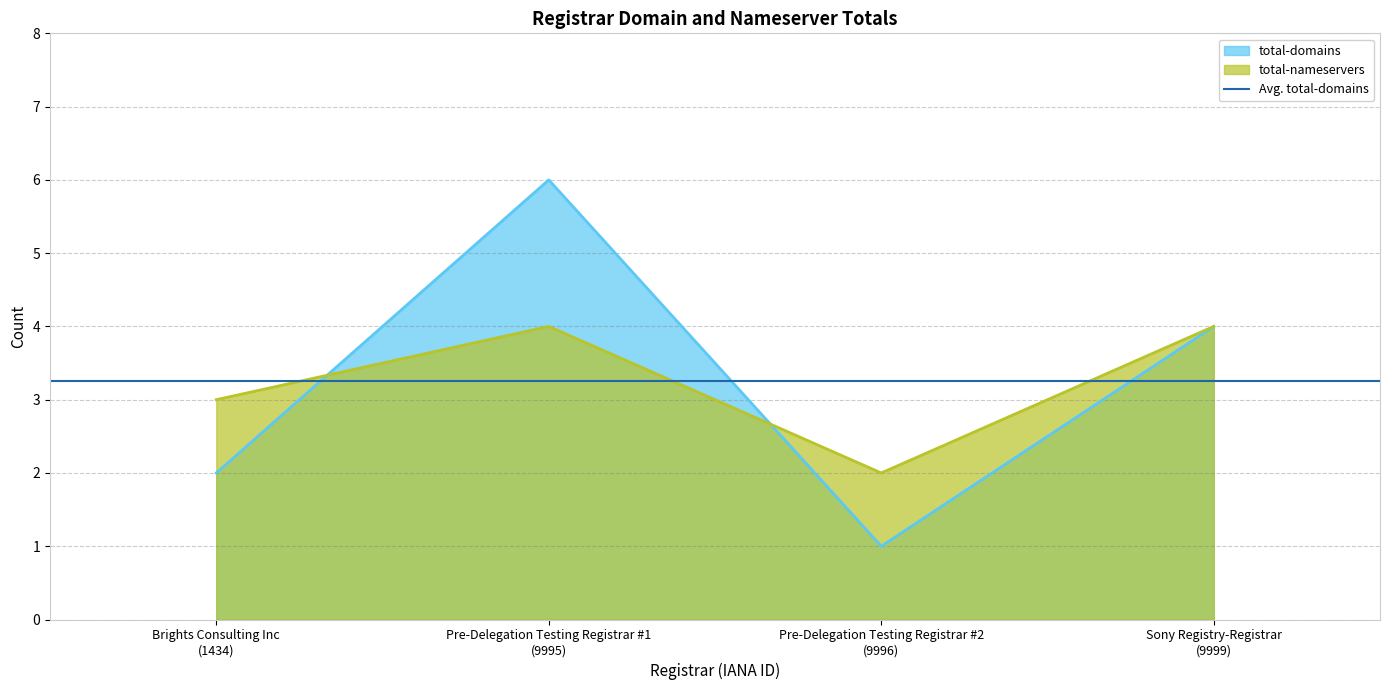

What is the label of the 1st point from the left?

Brights Consulting Inc (1434)